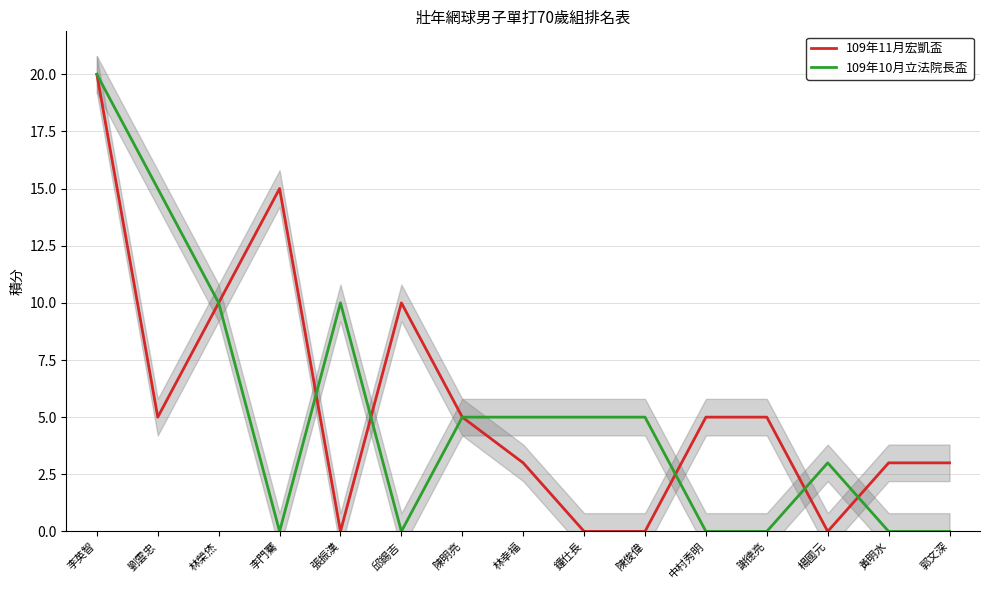

The value of 109年11月宏凱盃 at 陳俊偉 is -13. True or false?

False